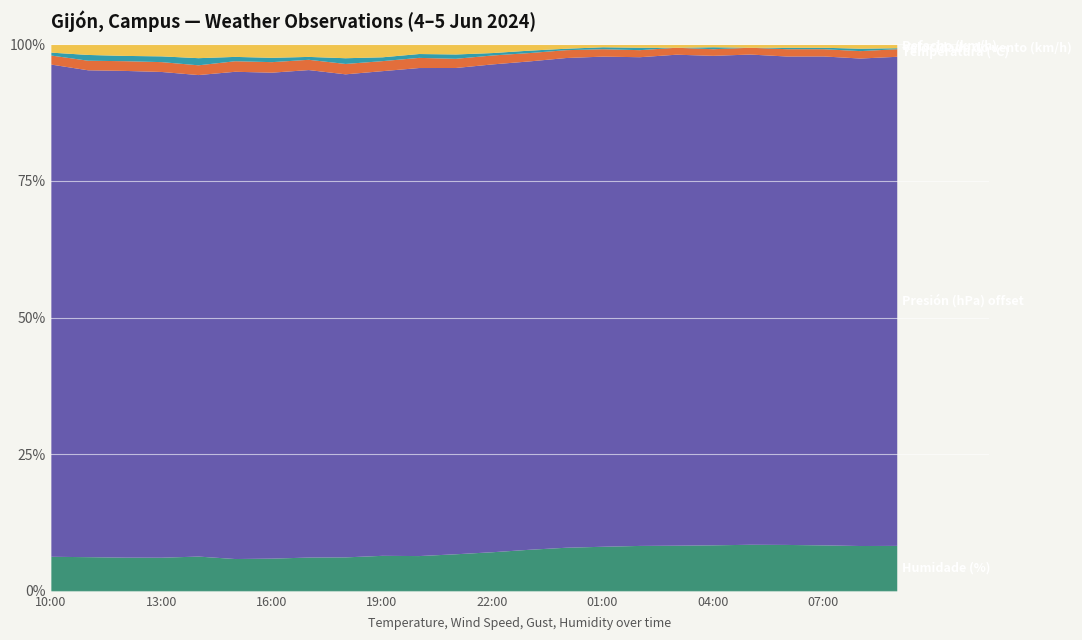

Does the chart display data point markers on the line(s)?

No